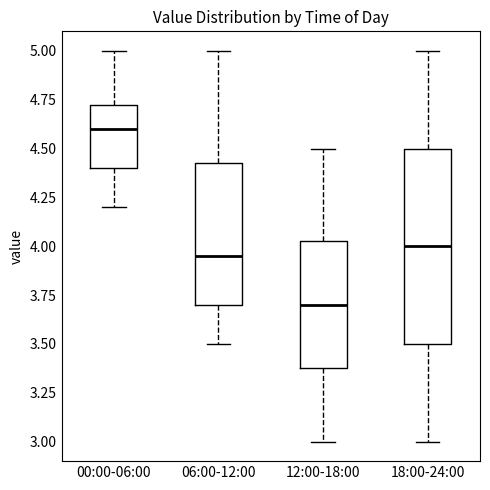

Reading left to right, read every box against the y-axis: the position of its median line, the range the box covers, and the ends of its whiskers. The values are not printed on the chart, so give them approximately, as read against the axis.

00:00-06:00: median 4.60, box 4.40 to 4.75, whiskers 4.20 to 5.00
06:00-12:00: median 3.95, box 3.70 to 4.45, whiskers 3.50 to 5.00
12:00-18:00: median 3.70, box 3.40 to 4.05, whiskers 3.00 to 4.50
18:00-24:00: median 4.00, box 3.50 to 4.50, whiskers 3.00 to 5.00